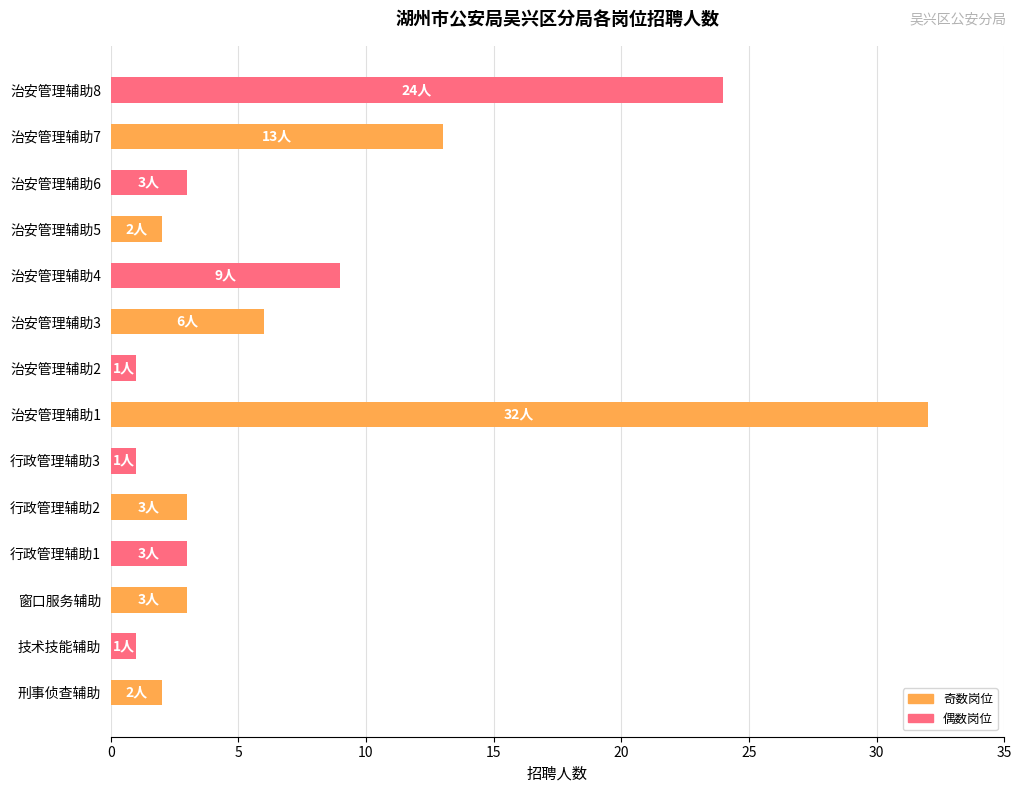

Is it true that the value at 治安管理辅助4 is 9?

True